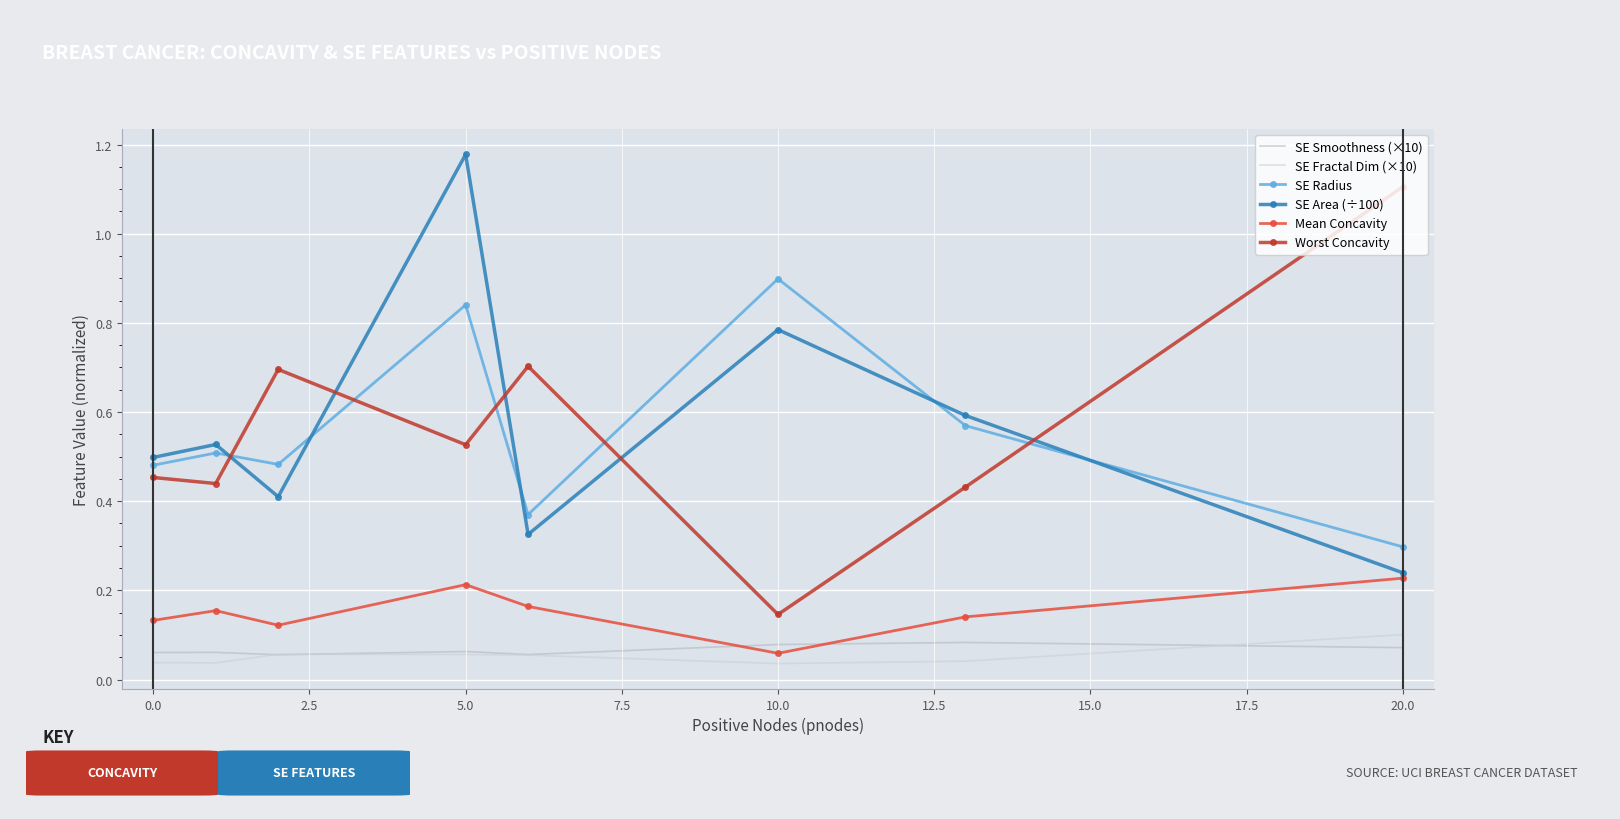

At how many categories does at least one series exceed 0?

8